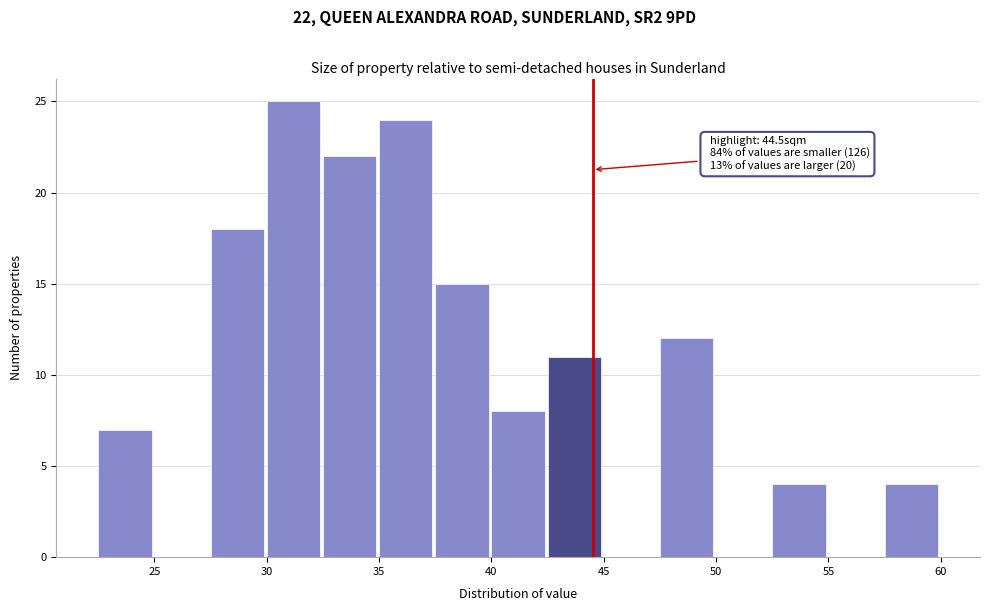

Over which range of the x-axis is the bar tallest?

30.0 to 32.5